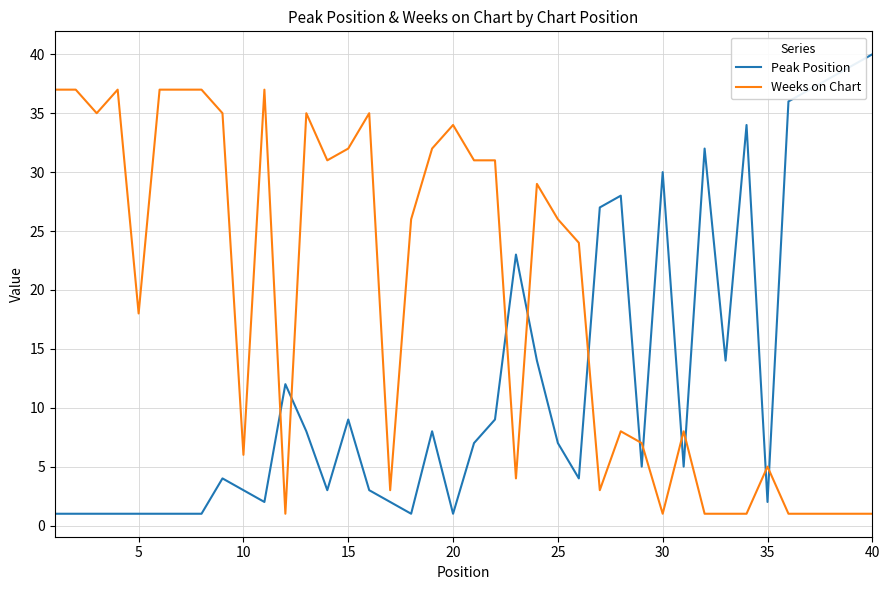

Which series has the largest total across all categories?

Weeks on Chart